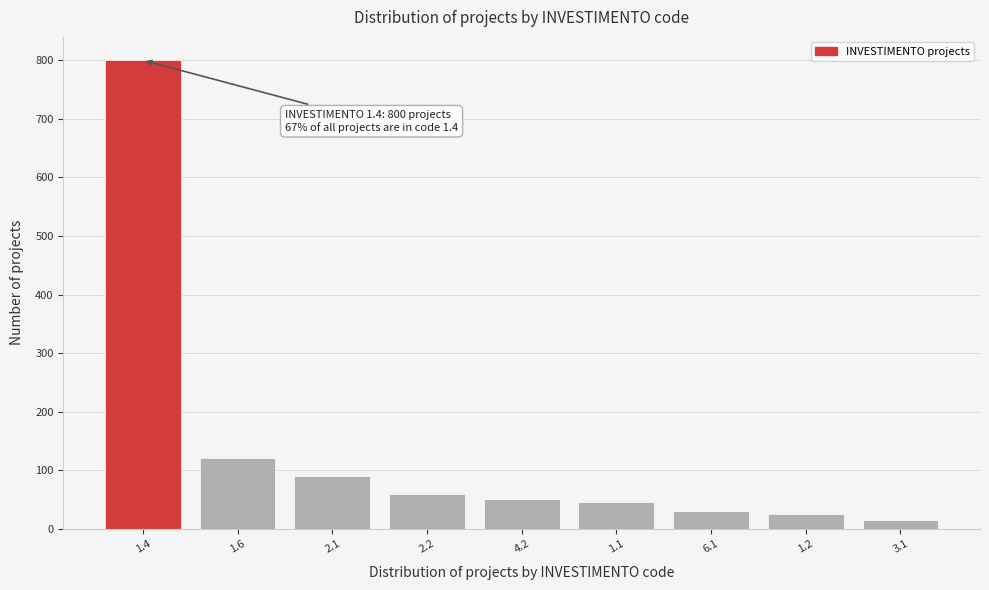

Reading right to left, extract all data points from this chart.

14	25	30	45	50	60	90	120	800